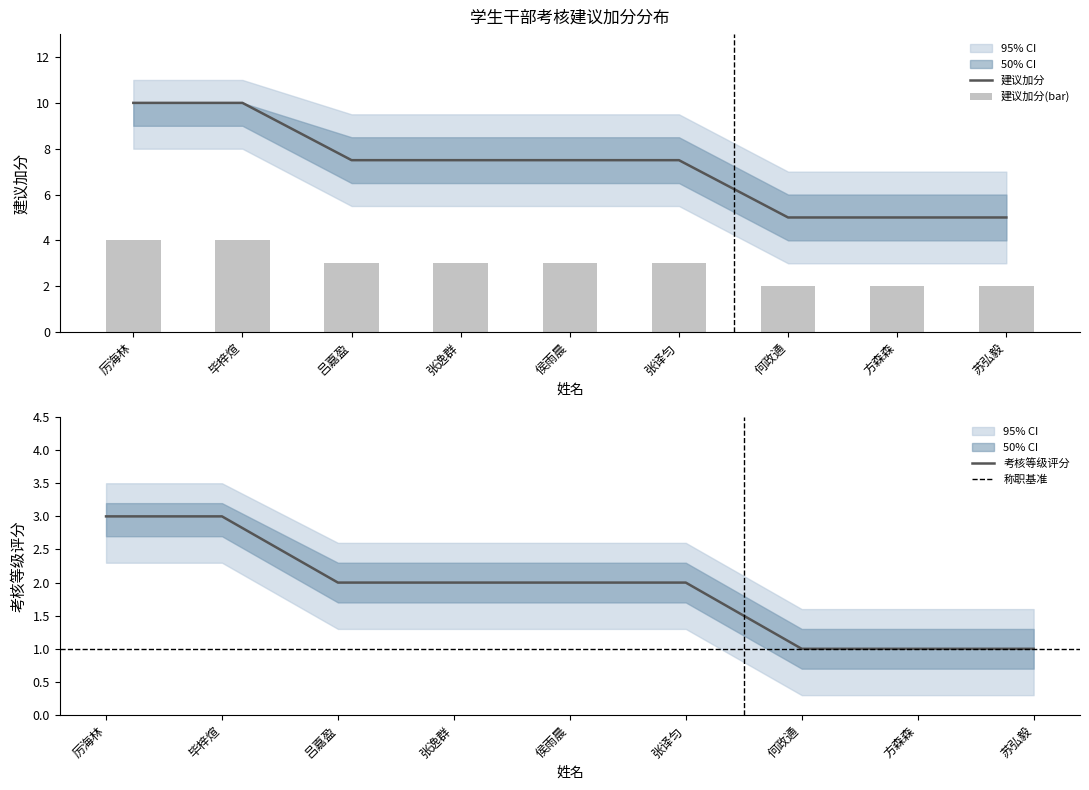

How many data points in 建议加分 are less than 7?

3